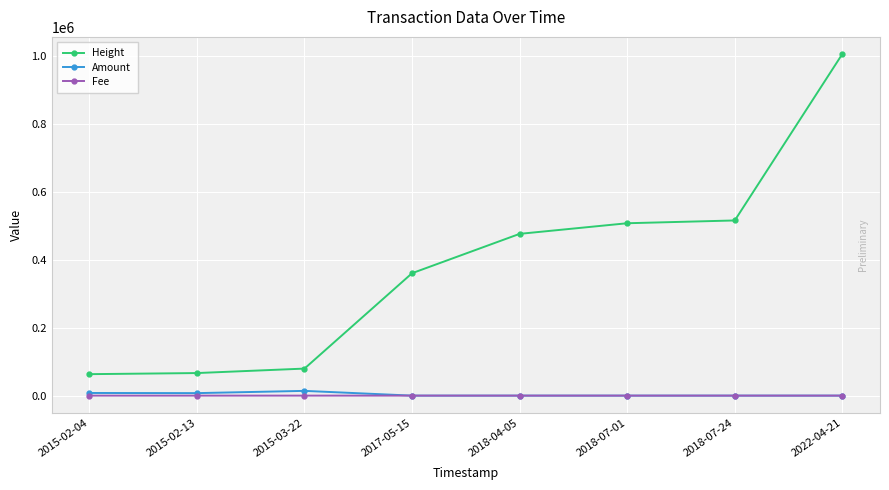

What is the greatest value displayed?

1005560.0